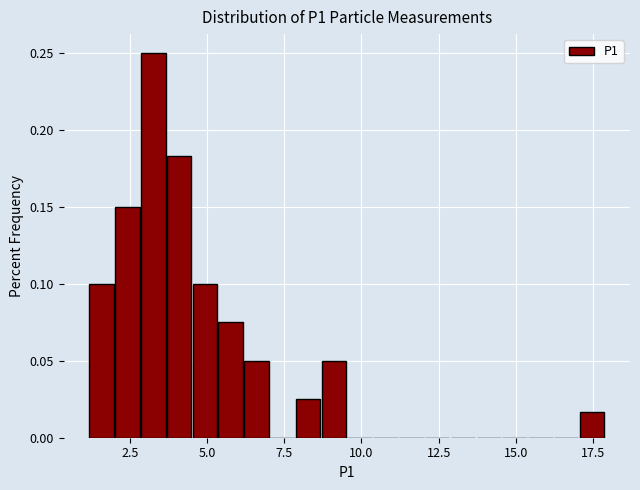

Around what value on the x-axis is the tallest bar? Give the approximate position of its centre, as read against the axis.

3.5